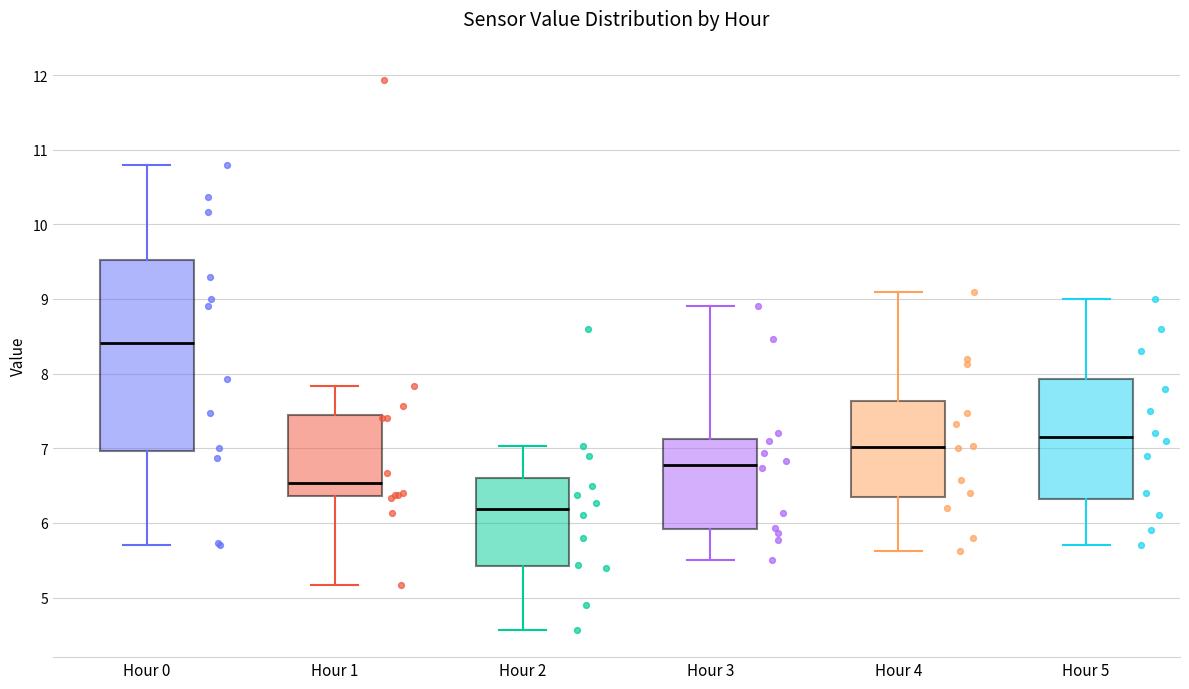

Reading left to right, read every box against the y-axis: the position of its median line, the range the box covers, and the ends of its whiskers. The values are not printed on the chart, so give them approximately, as read against the axis.

Hour 0: median 8.4, box 7.0 to 9.5, whiskers 5.7 to 10.8
Hour 1: median 6.5, box 6.4 to 7.4, whiskers 5.2 to 7.8
Hour 2: median 6.2, box 5.4 to 6.6, whiskers 4.6 to 7.0
Hour 3: median 6.8, box 5.9 to 7.1, whiskers 5.5 to 8.9
Hour 4: median 7.0, box 6.4 to 7.6, whiskers 5.6 to 9.1
Hour 5: median 7.2, box 6.3 to 7.9, whiskers 5.7 to 9.0